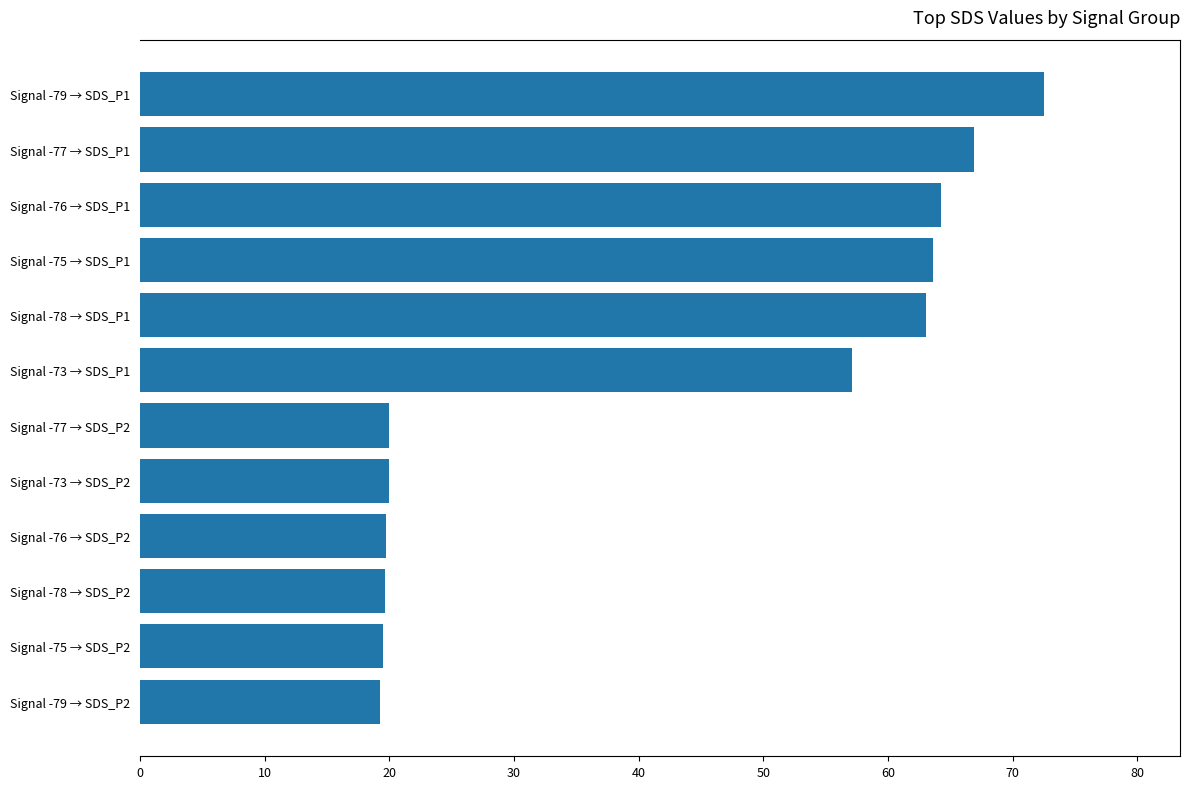

Count the number of values greater than 57.

6